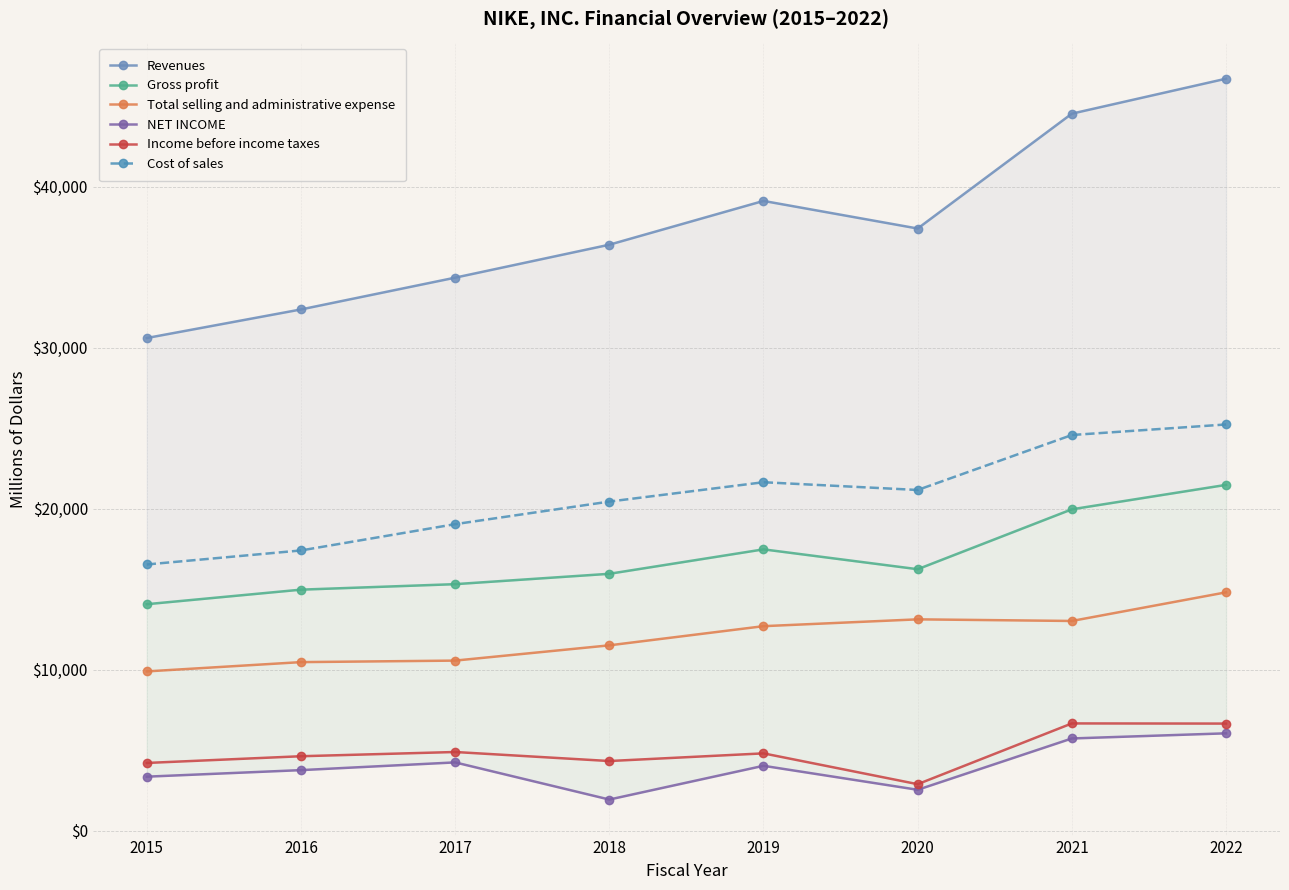

What is the smallest value displayed?

1933